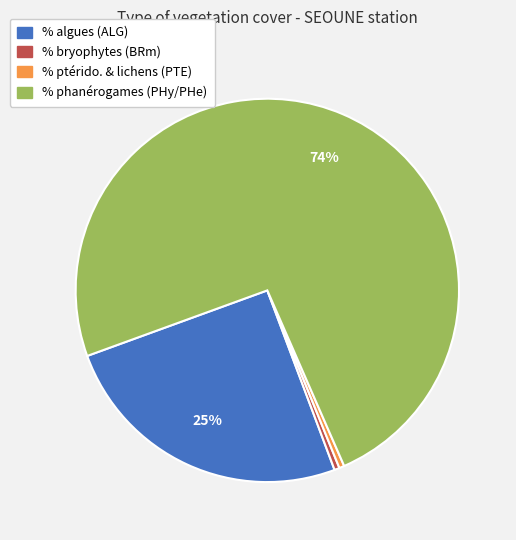

Do % algues (ALG) and % ptérido. & lichens (PTE) together represent more than half of the pie?

No